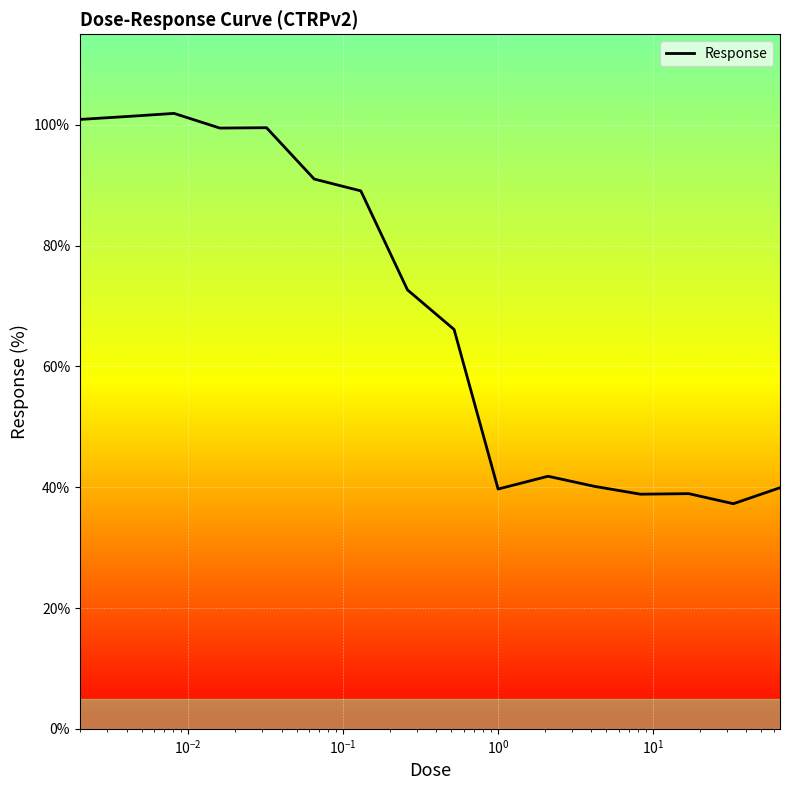

What is the difference between the maximum and minimum values?

64.6